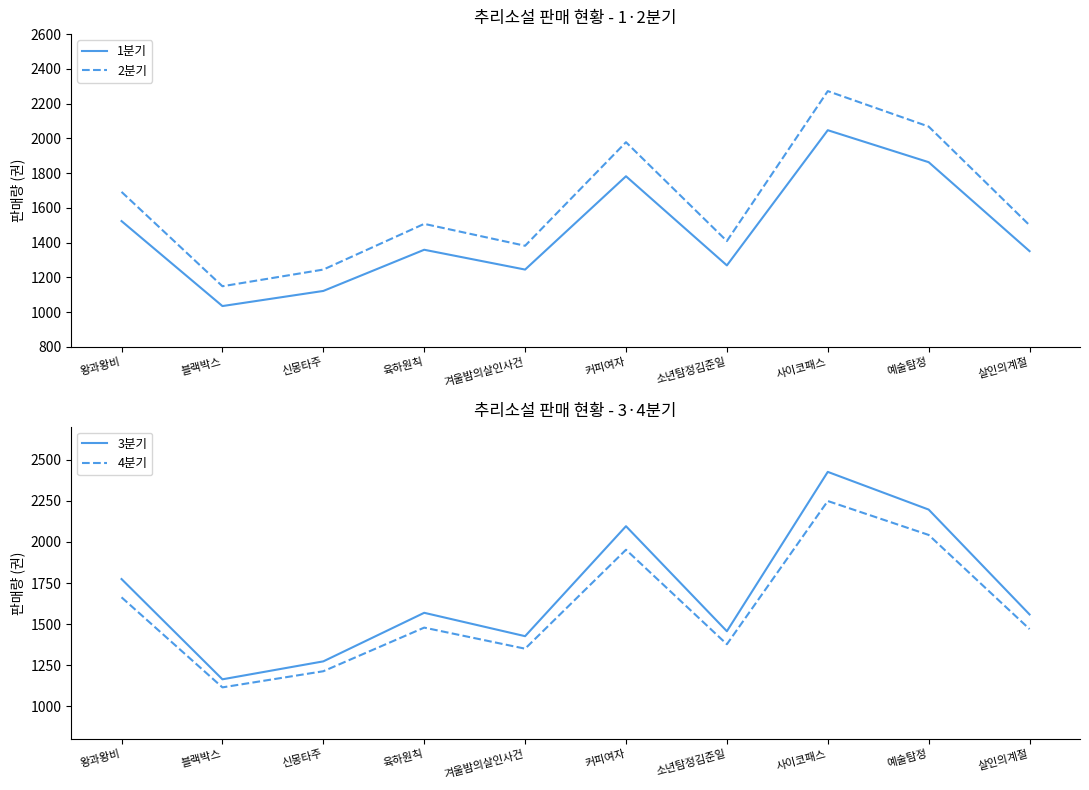

How many lines are shown in the chart?

4